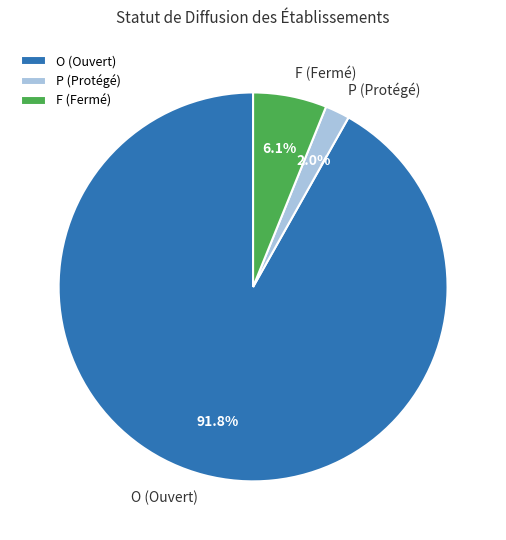

Does any single category account for the majority?

Yes